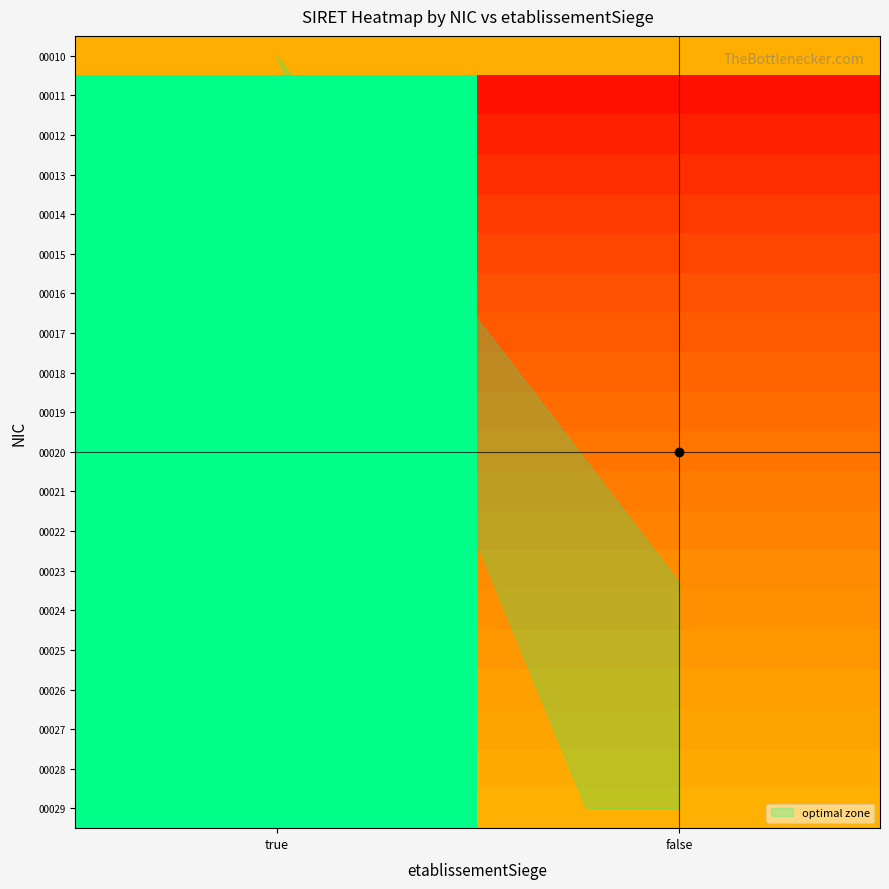

At which category does the chart reach its minimum across all series?

true